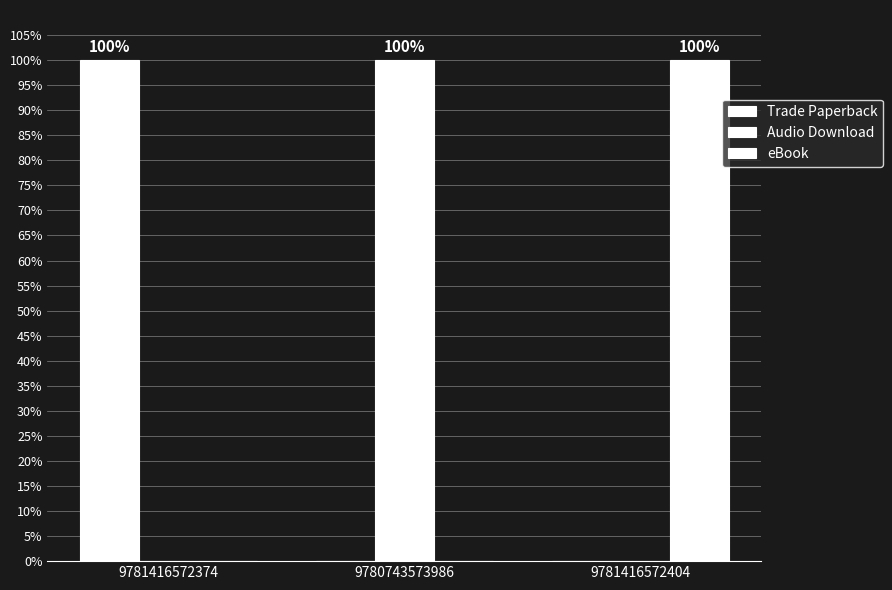

How many groups of bars are there?

3